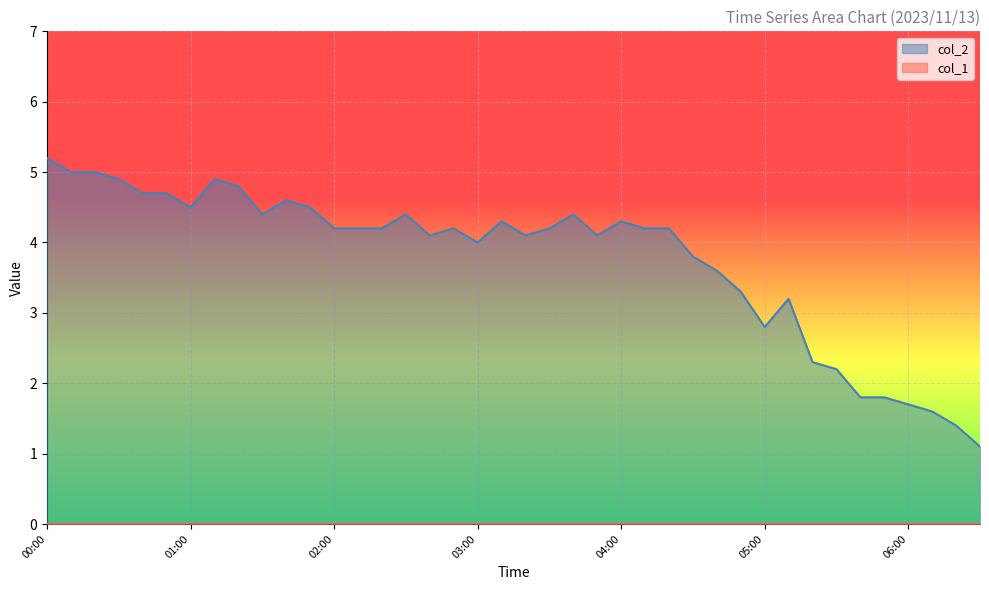

True or false: the data has more than 1 interior local peaks.

True